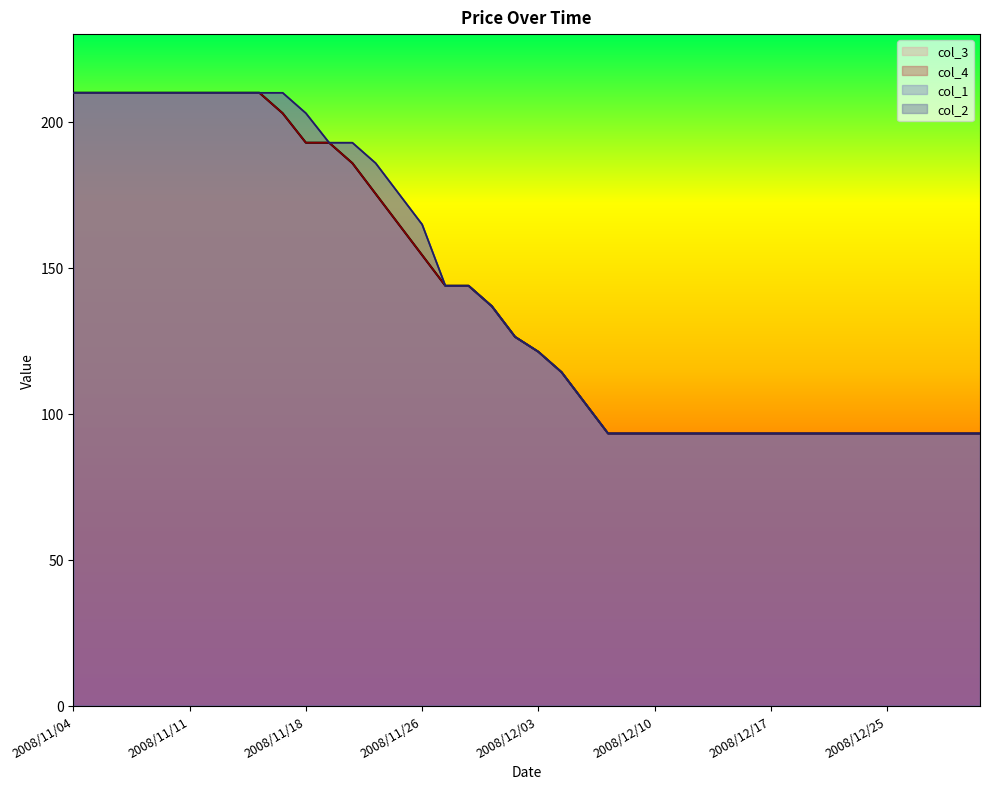

What is the minimum value shown in the chart?

93.2